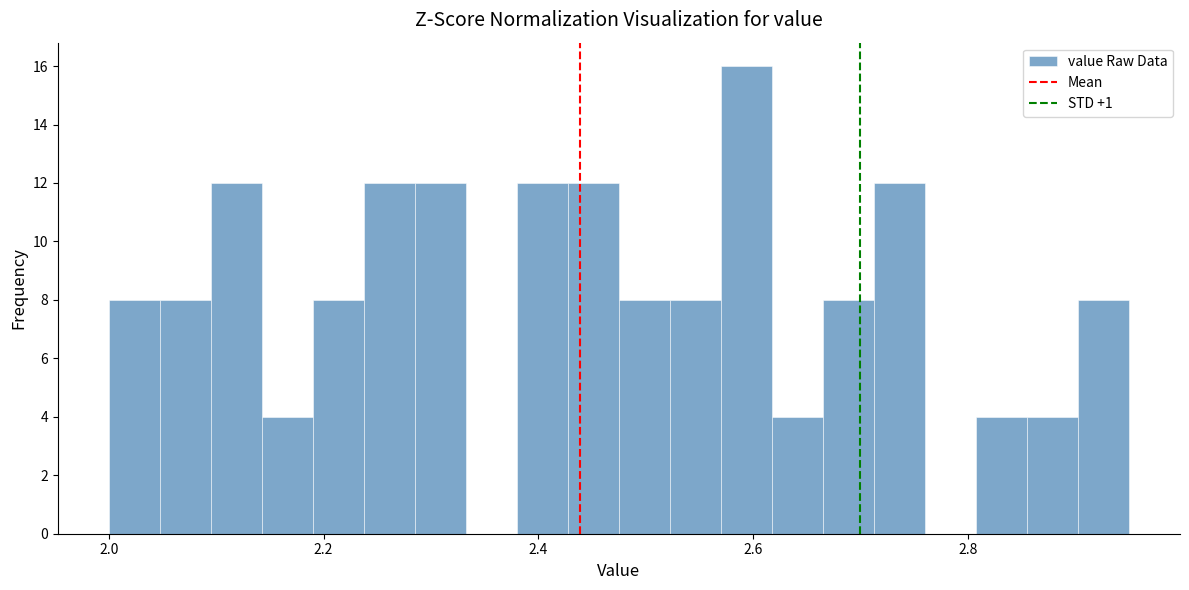

Read against the x-axis, roughly where is the centre of the tallest bar?

2.60